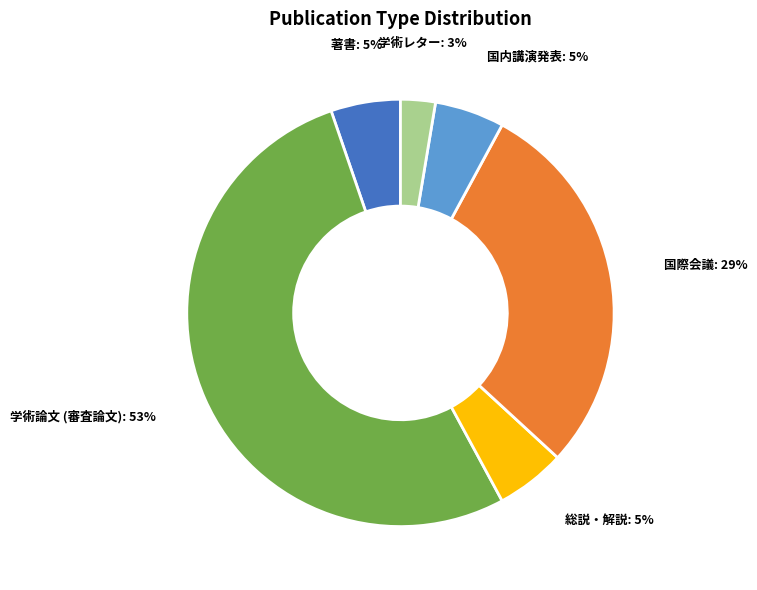

To the nearest percent, what is the average slice percentage?

17%